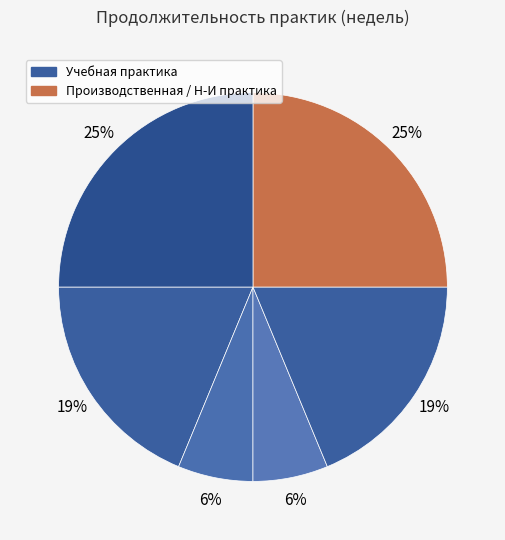

Count the number of slices in the pie.

6